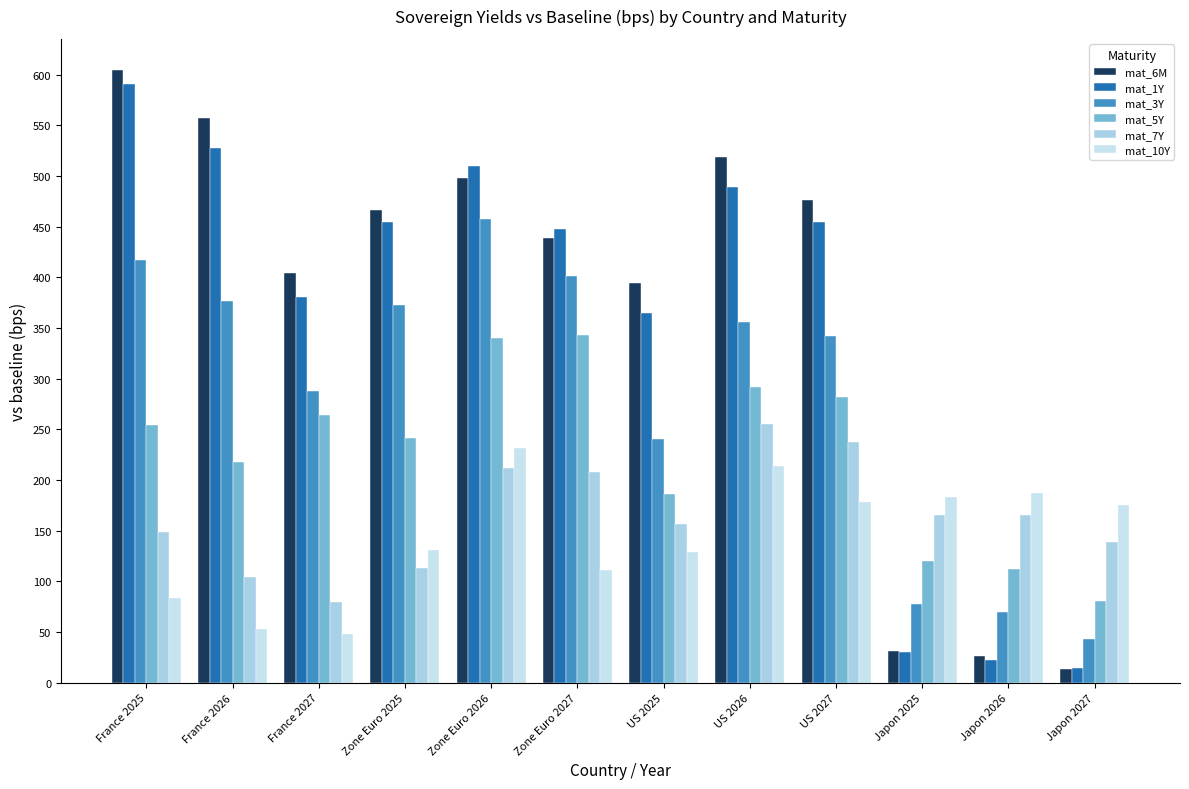

How many bars are there in each group?

6